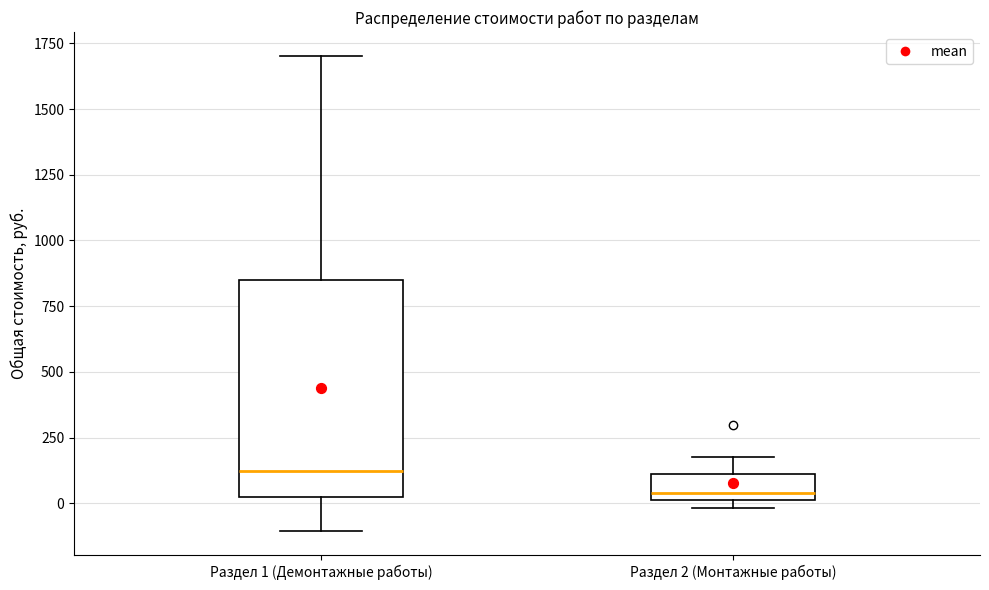

Which box's median line is the highest?

Раздел 1 (Демонтажные работы)